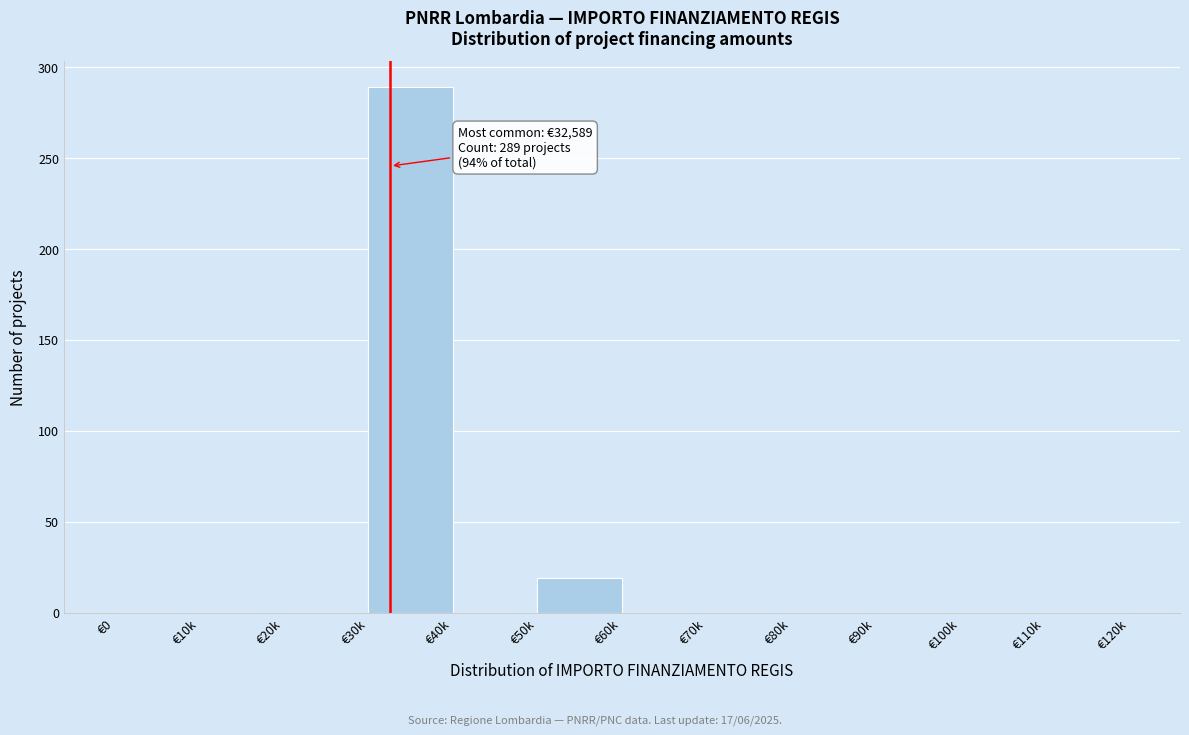

Reading left to right, transcribe all the data shown in this chart.

€0=0	€10k=0	€20k=0	€30k=289	€40k=0	€50k=19	€60k=0	€70k=0	€80k=0	€90k=0	€100k=0	€110k=0